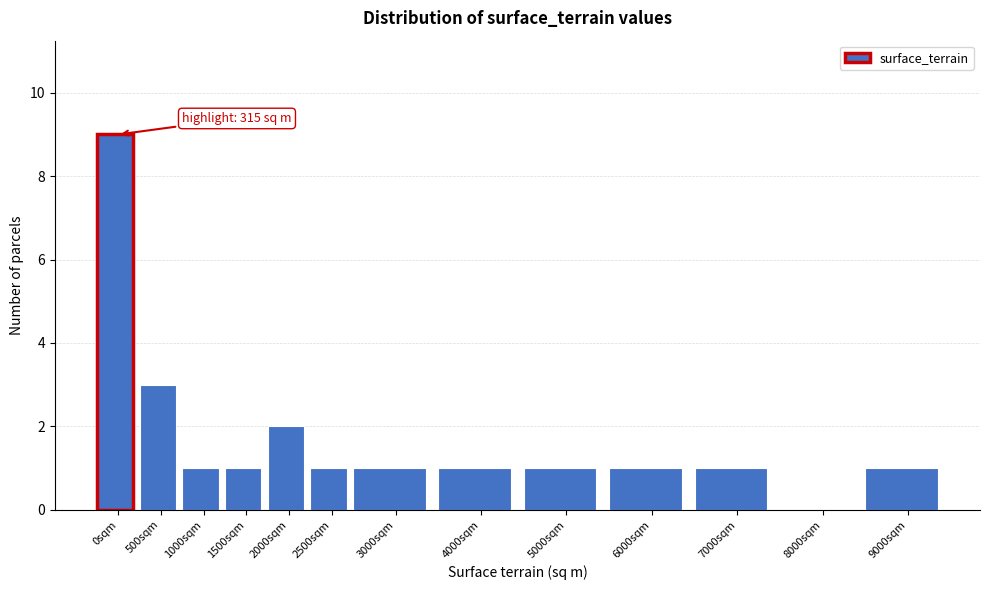

Reading right to left, list all the values displayed in this chart.

9000sqm=1	8000sqm=0	7000sqm=1	6000sqm=1	5000sqm=1	4000sqm=1	3000sqm=1	2500sqm=1	2000sqm=2	1500sqm=1	1000sqm=1	500sqm=3	0sqm=9